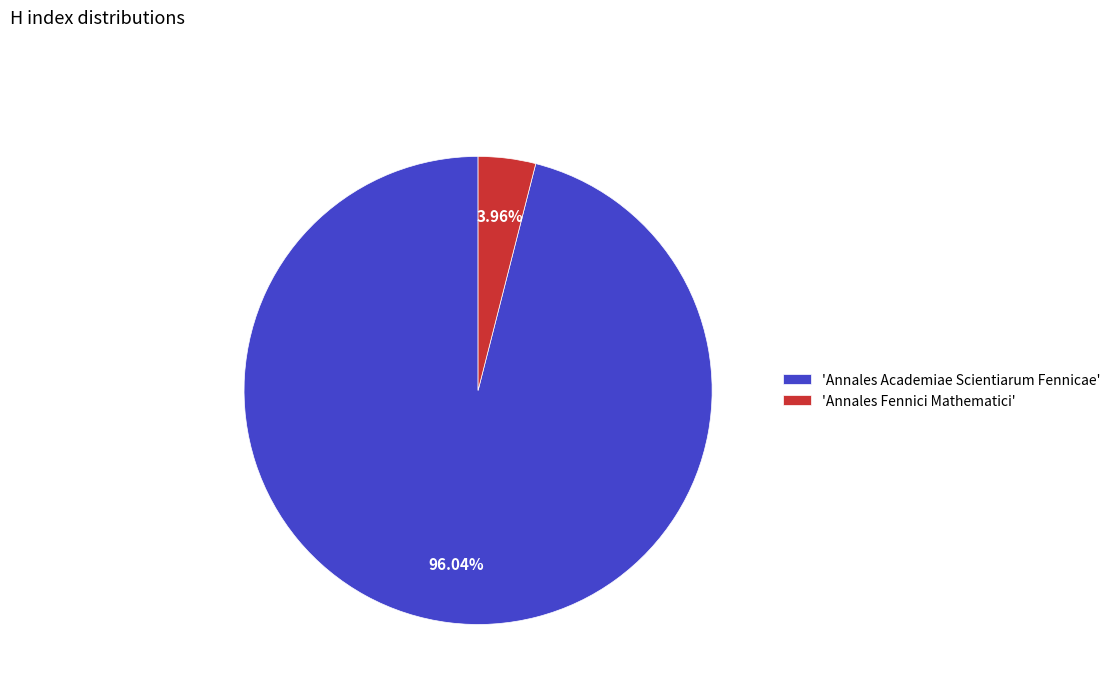

Do 'Annales Academiae Scientiarum Fennicae' and 'Annales Fennici Mathematici' together represent more than half of the pie?

Yes